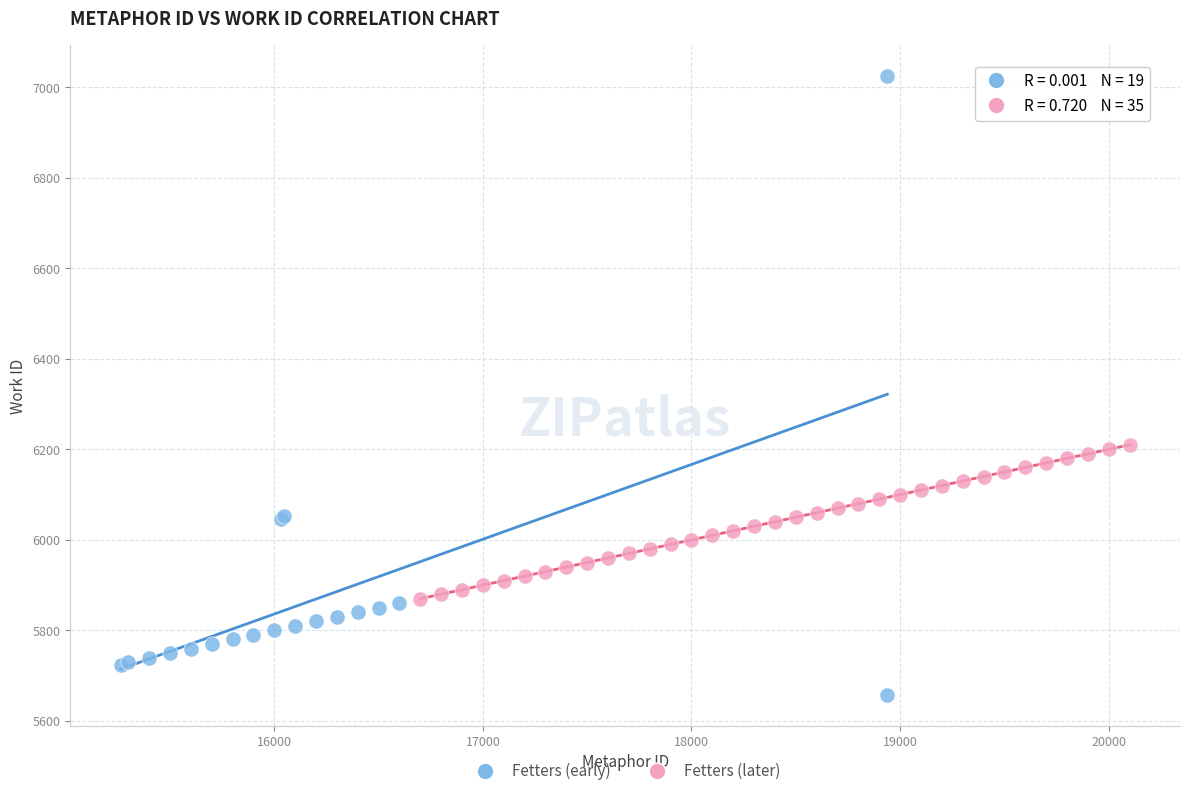

Which series has the widest spread of Y values?

Fetters (early)